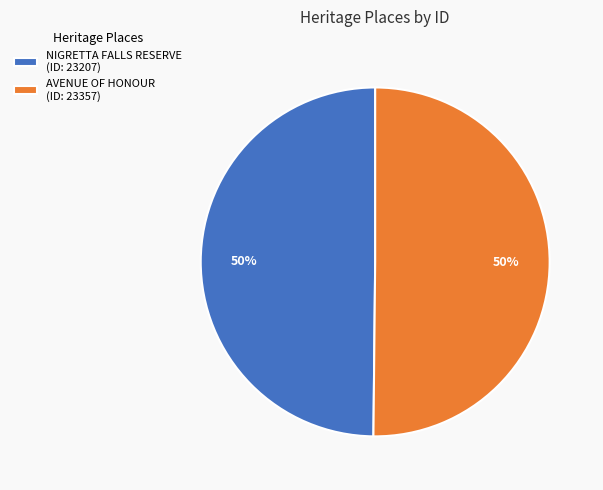

True or false: NIGRETTA FALLS RESERVE accounts for 60% of the total.

False